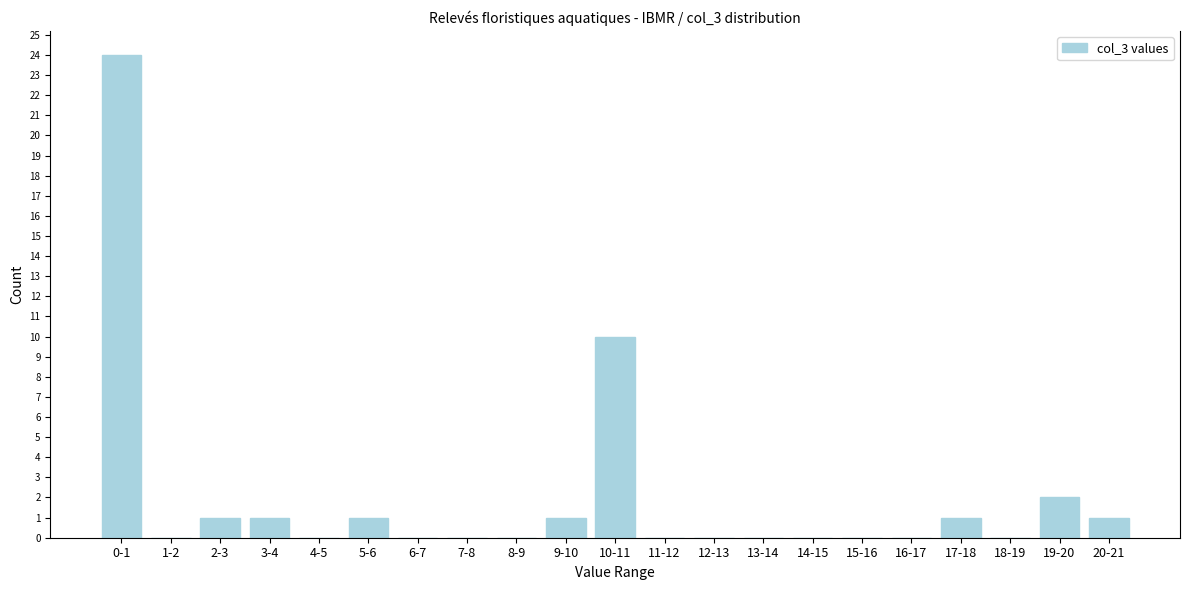

Reading left to right, extract all data points from this chart.

0-1=24	1-2=0	2-3=1	3-4=1	4-5=0	5-6=1	6-7=0	7-8=0	8-9=0	9-10=1	10-11=10	11-12=0	12-13=0	13-14=0	14-15=0	15-16=0	16-17=0	17-18=1	18-19=0	19-20=2	20-21=1